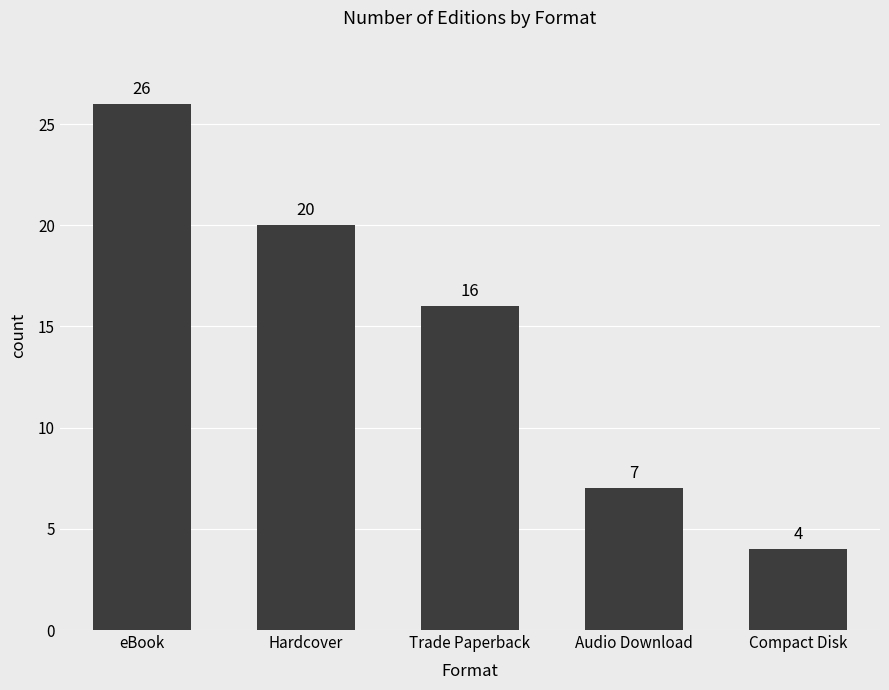

Between eBook and Hardcover, which is larger?

eBook